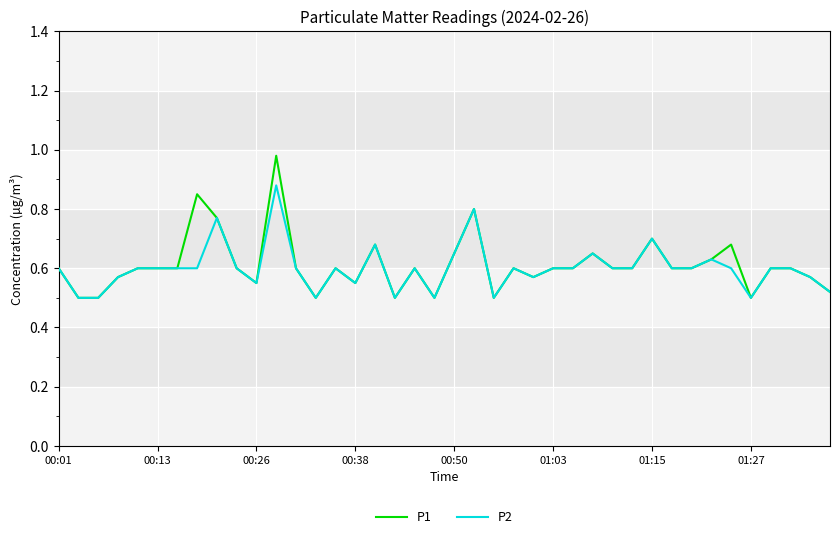

Rank the series by their maximum value, from highest to lowest.

P1, P2